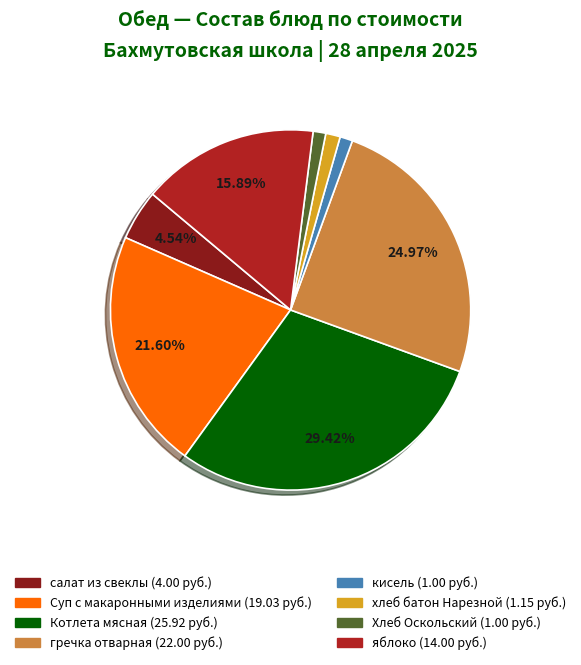

Is there a majority slice in this chart?

No